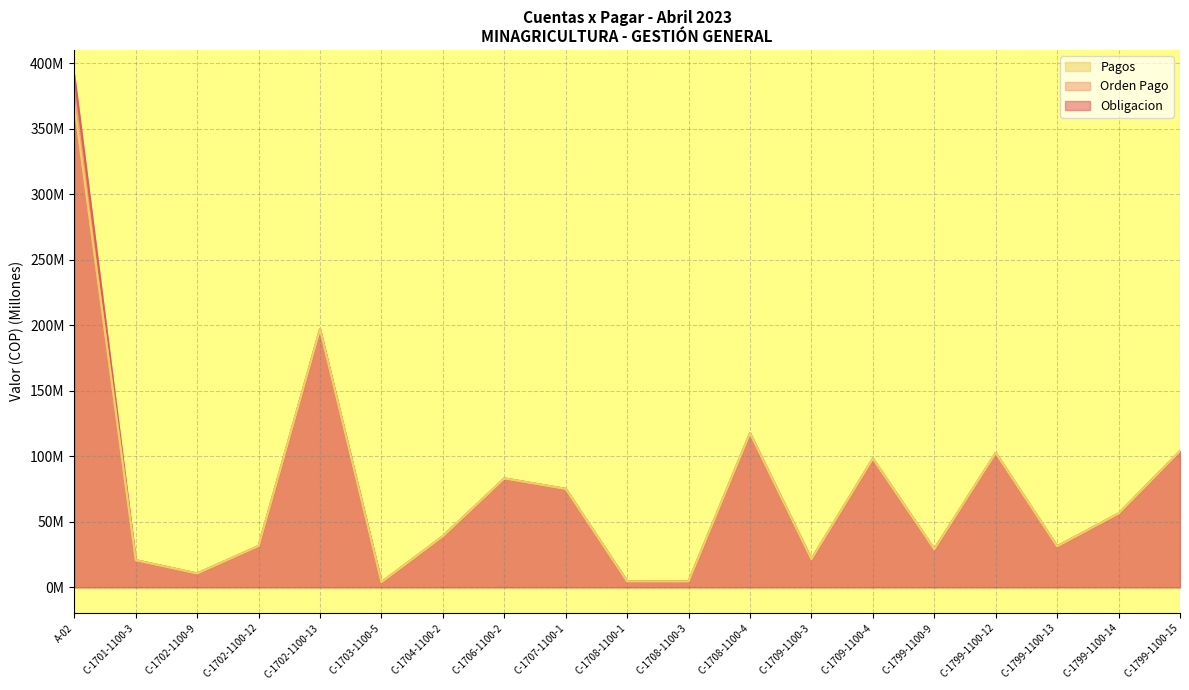

Between A-02 and C-1799-1100-15, which series saw the biggest shift?

Obligacion